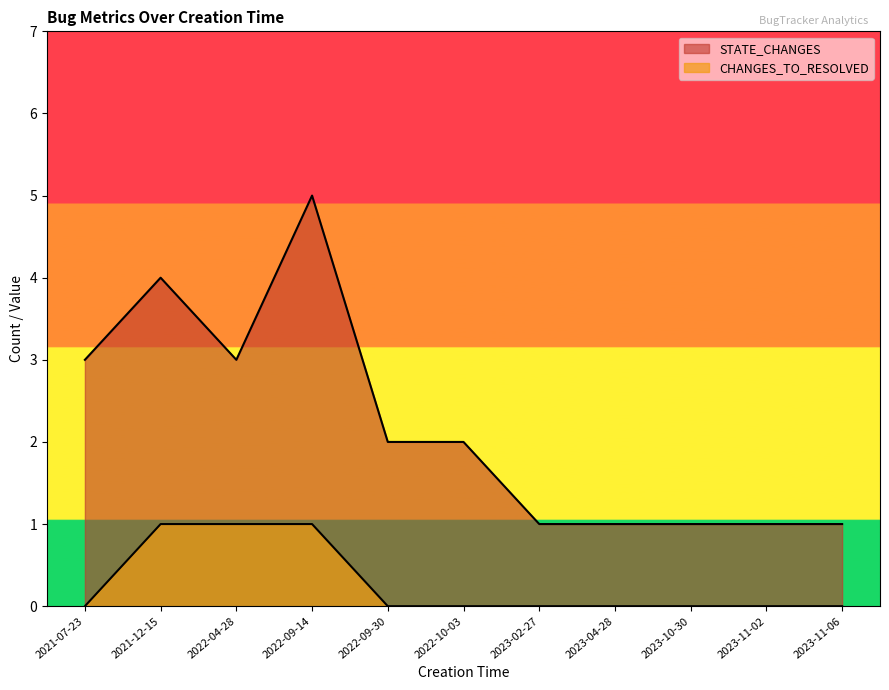

True or false: CHANGES_TO_RESOLVED has a value of 0 at 2023-11-06.

True